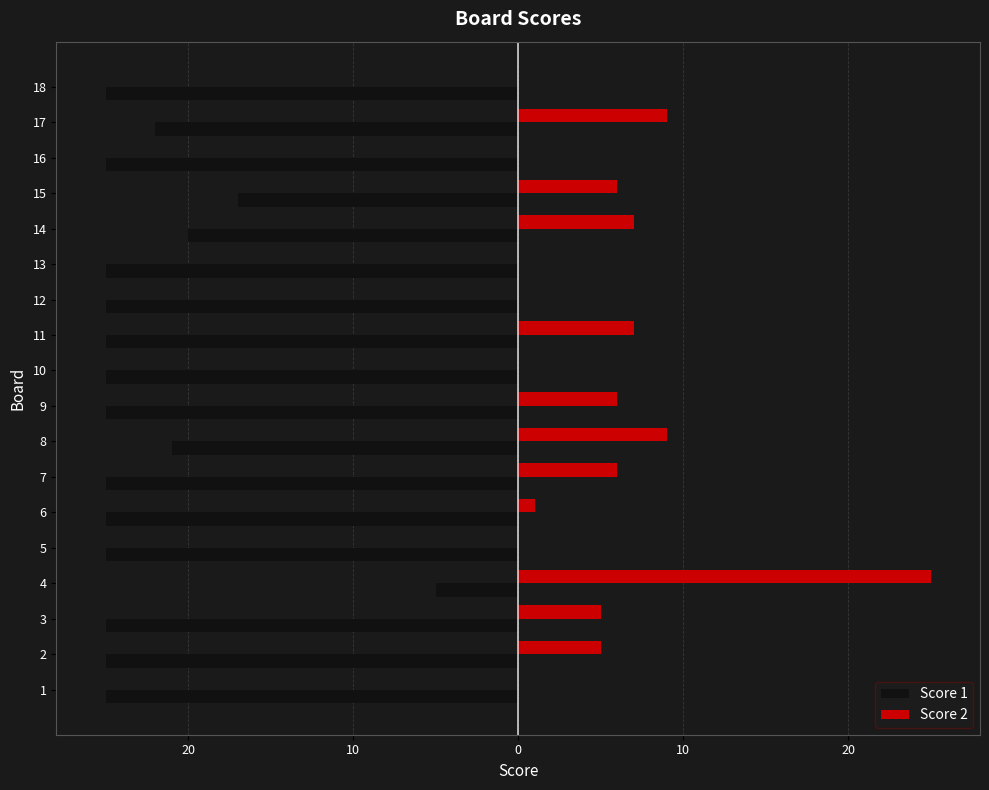

List the series in order of their overall mean, lowest first.

Score 1, Score 2